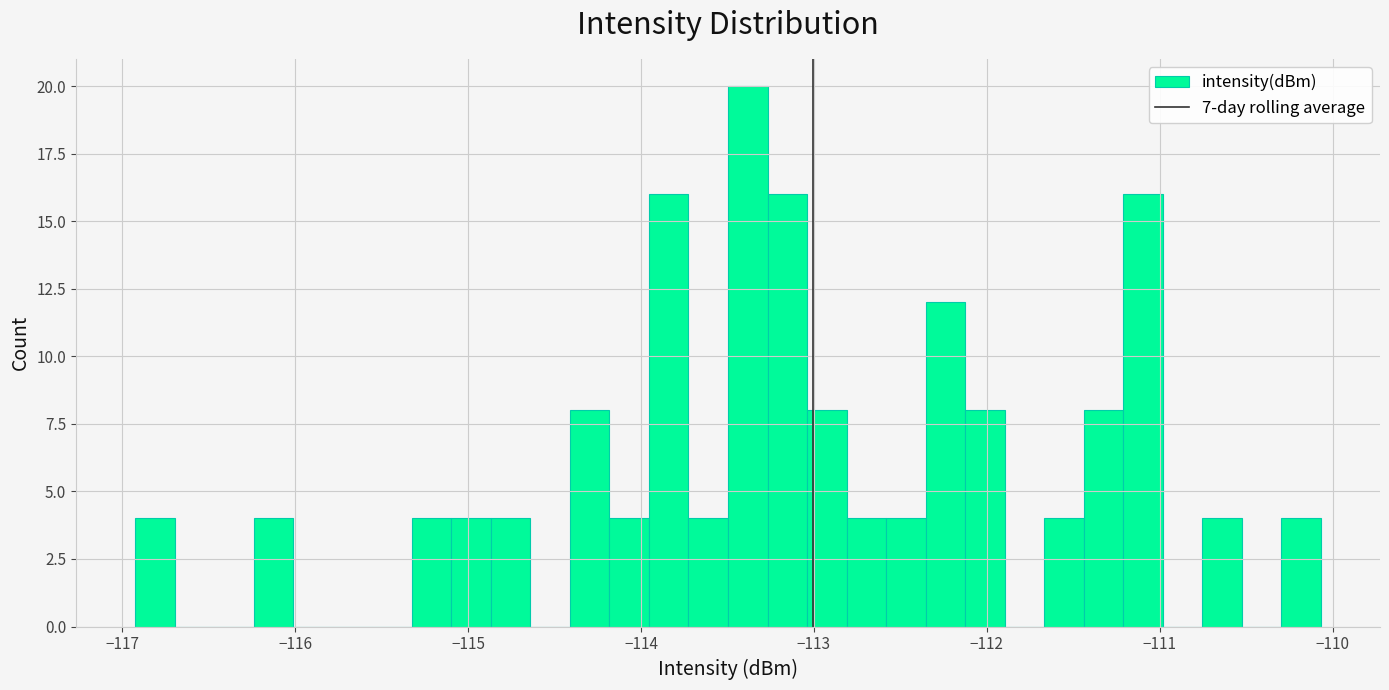

Around what value on the x-axis is the tallest bar? Give the approximate position of its centre, as read against the axis.

-113.4